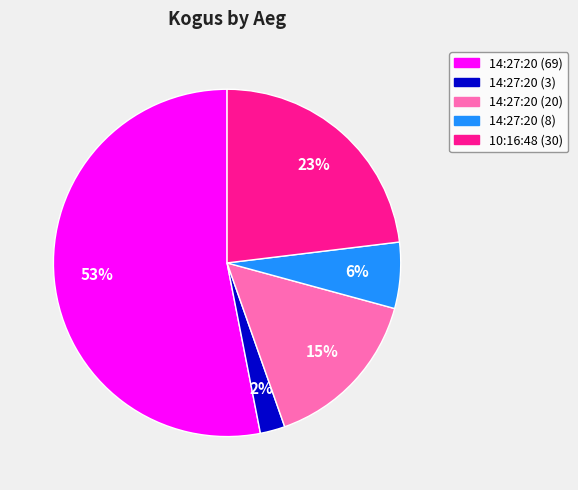

Is it true that 10:16:48 (30) is 32% of the pie?

False